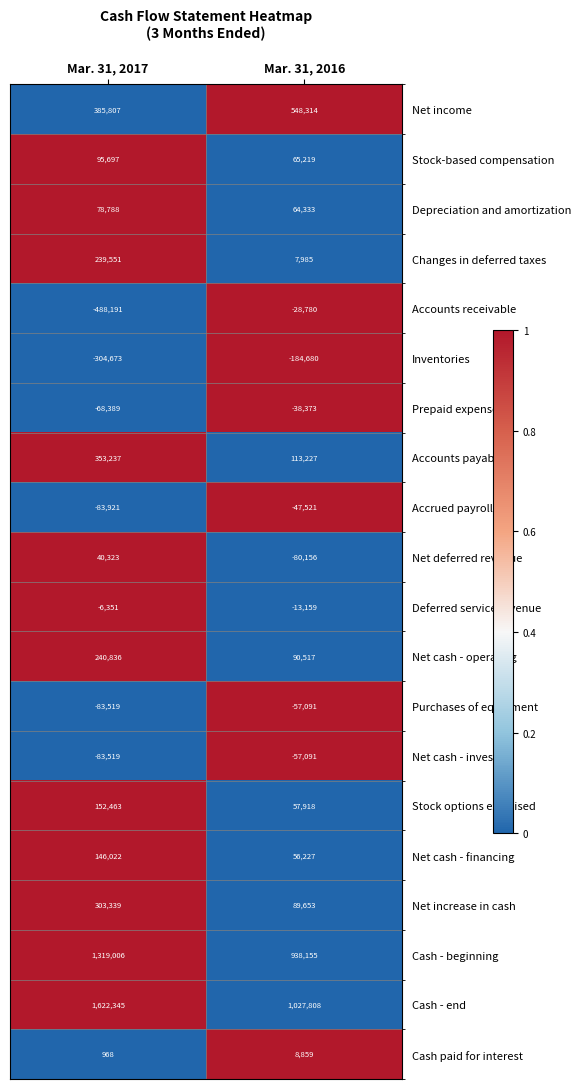

Which series has the largest total across all categories?

Cash - end